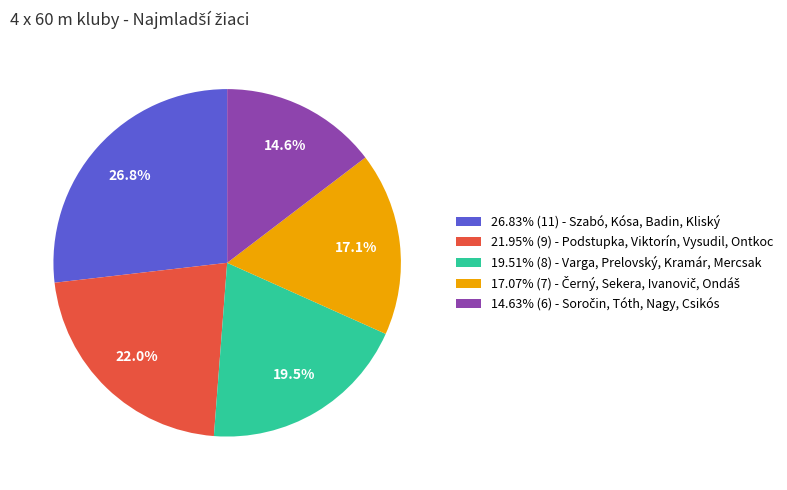

Does 26.83% (11) - Szabó, Kósa, Badin, Kliský represent more than half of the total?

No